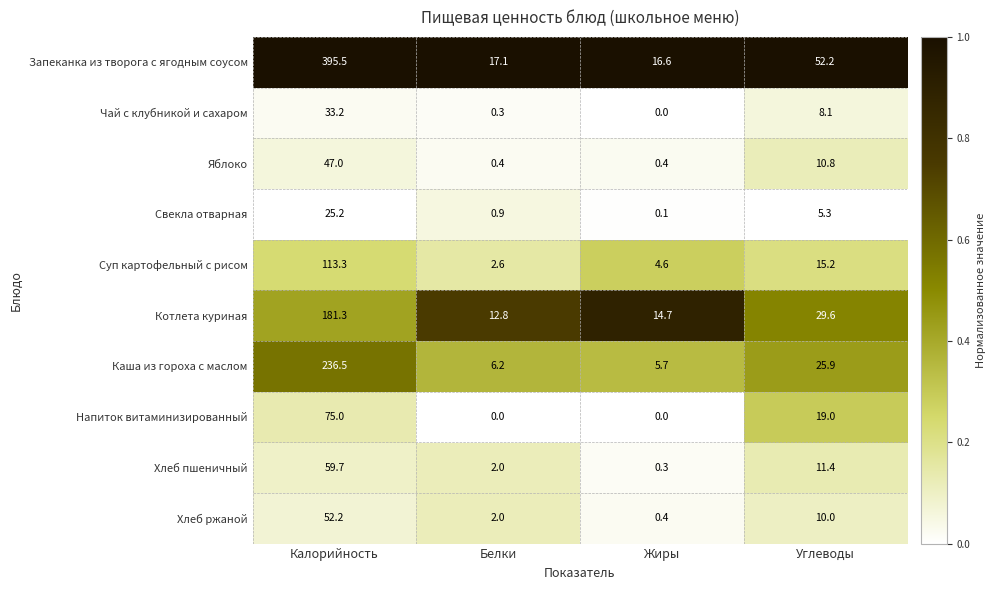

What is the difference between the maximum and minimum values in the Каша из гороха с маслом series?

230.8